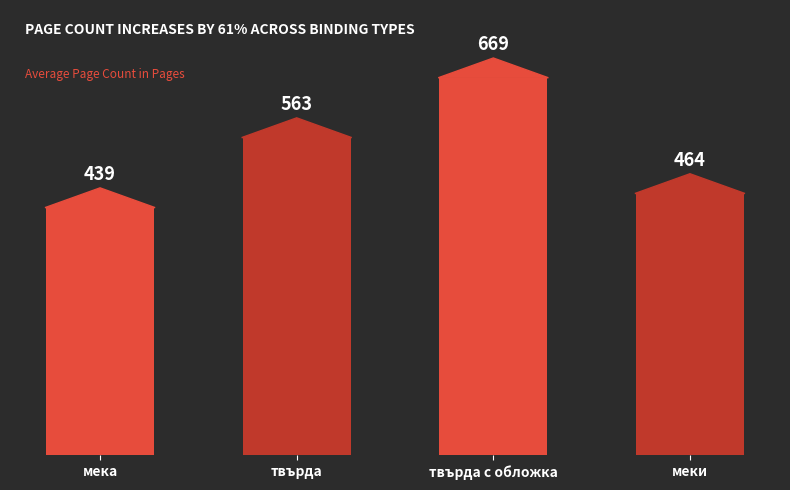

How many data points does each series have?

4